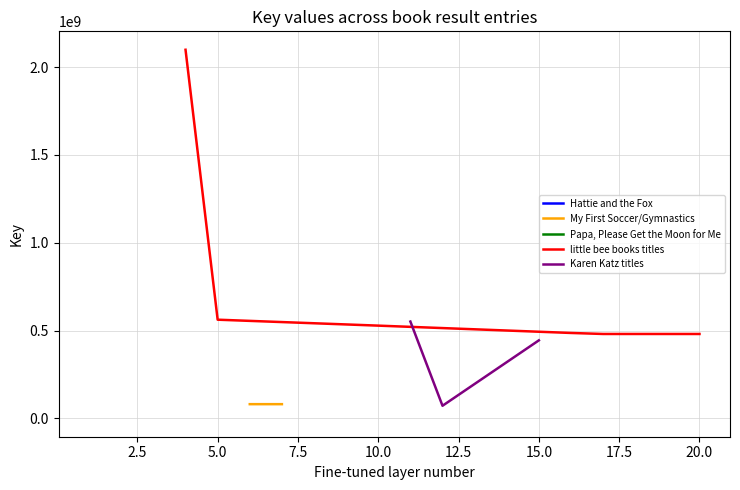

At how many categories does at least one series exceed 548668556?

3